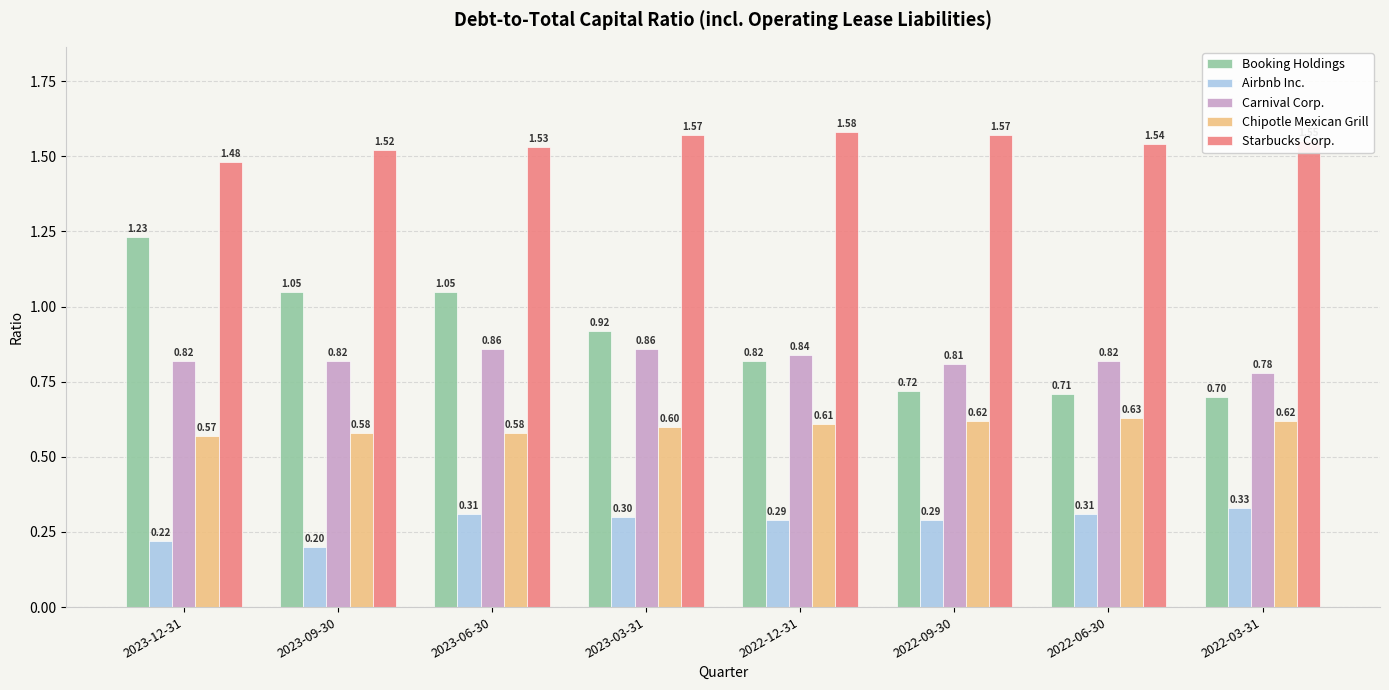

Which series changed the most between 2023-09-30 and 2022-03-31?

Booking Holdings